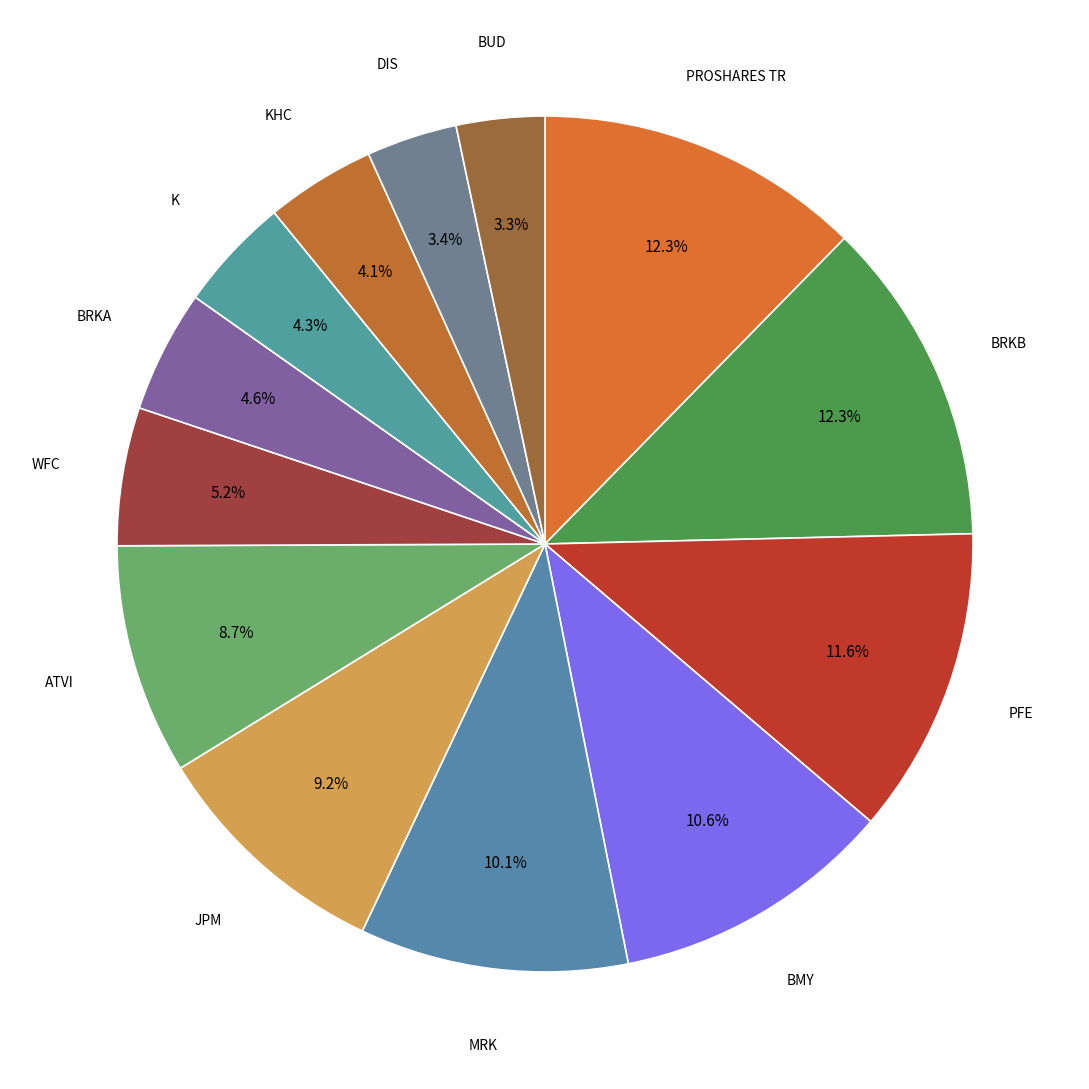

Is BRKA the majority of the pie?

No